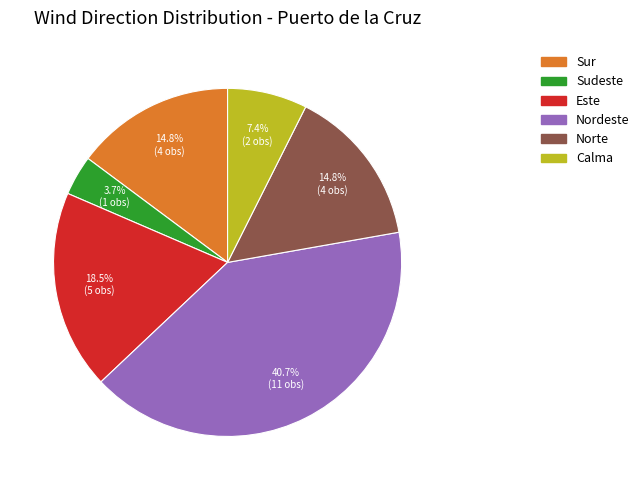

Is it true that Norte is 15% of the pie?

True